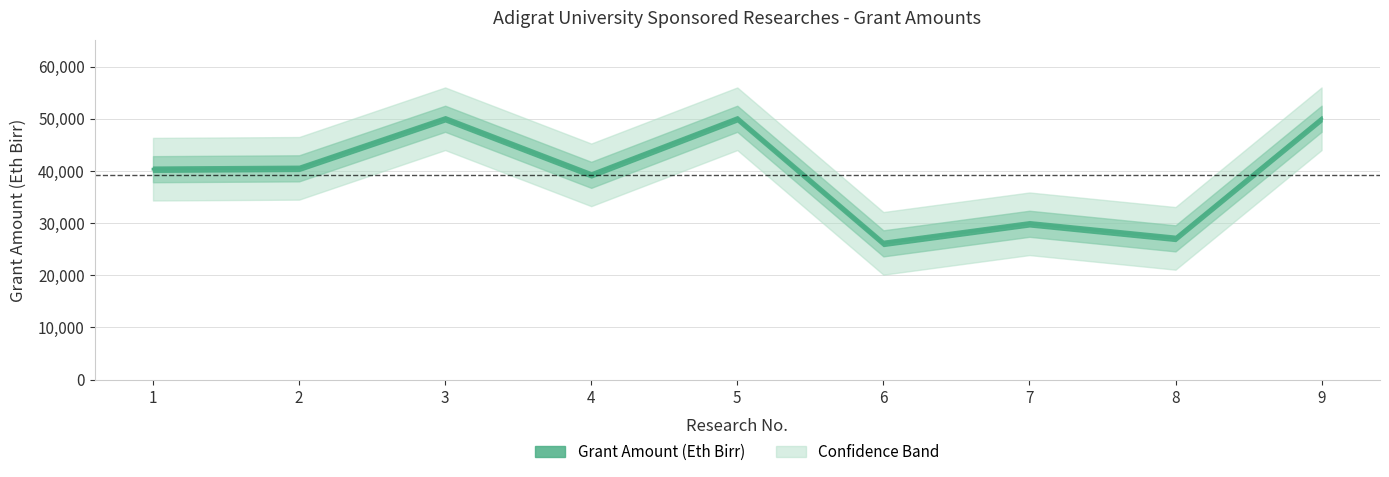

True or false: the data shows 65152.2 at 3.

False